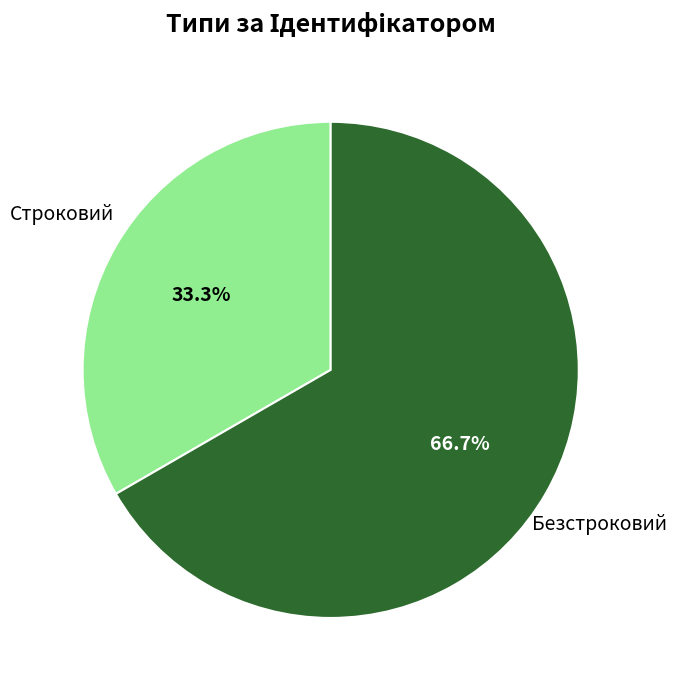

Count the number of slices in the pie.

2